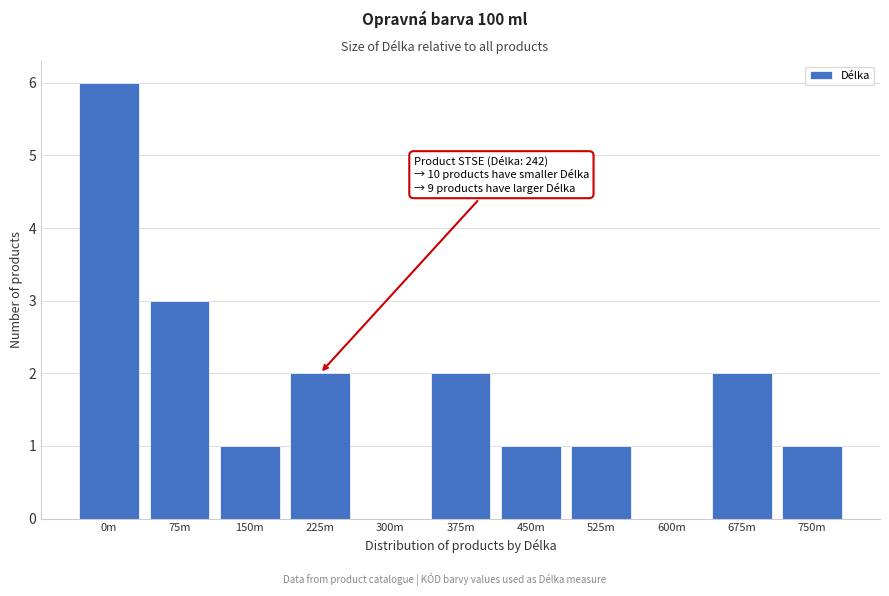

Reading left to right, what are all the values shown in this chart?

0m=6	75m=3	150m=1	225m=2	300m=0	375m=2	450m=1	525m=1	600m=0	675m=2	750m=1